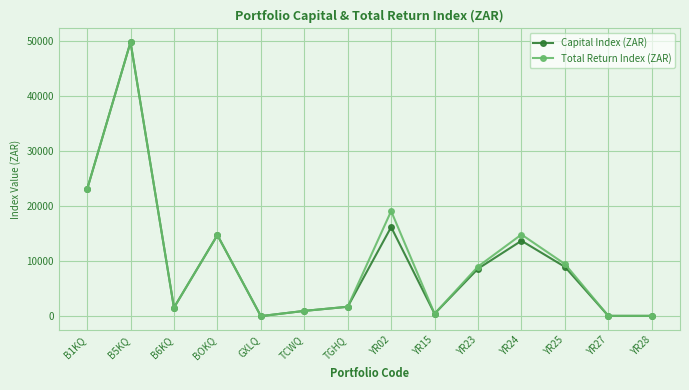

What is the label of the 3rd point from the left?

B6KQ